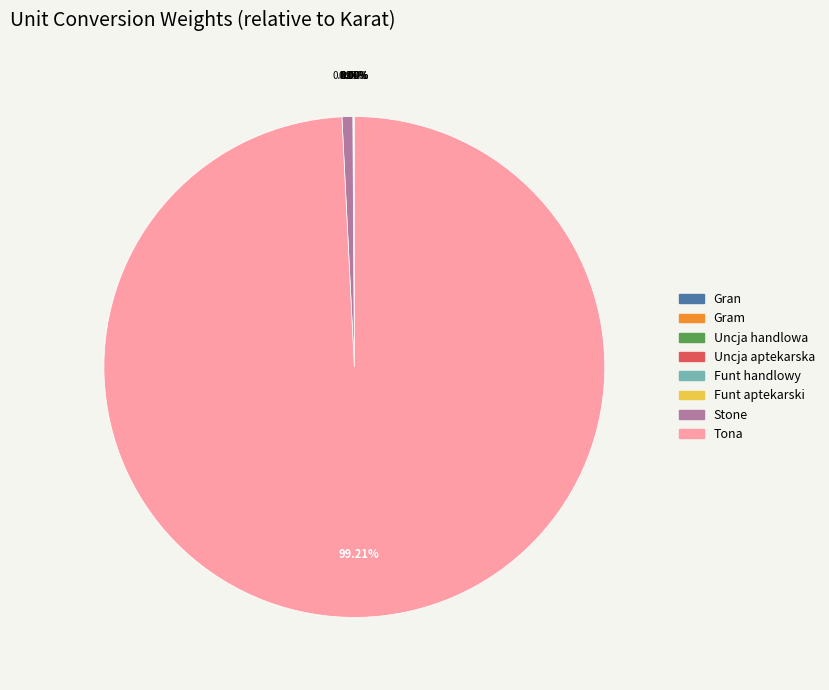

Is it true that Tona is 89% of the pie?

False